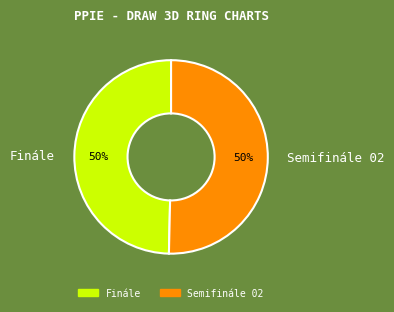

The Semifinále 02 slice represents 50% of the pie. True or false?

True